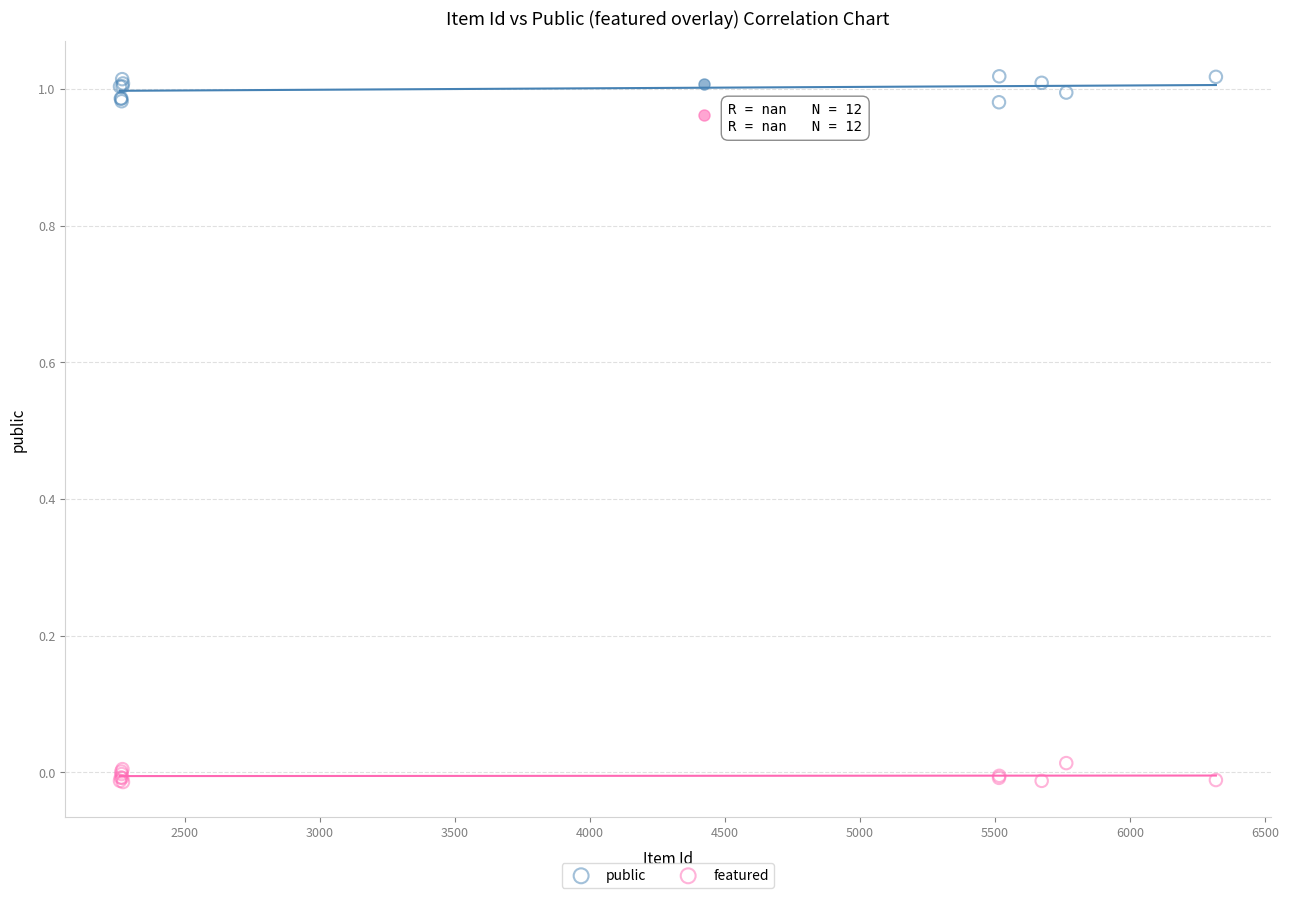

What is the X range (max minus min) for the scatter plot?

4057.0